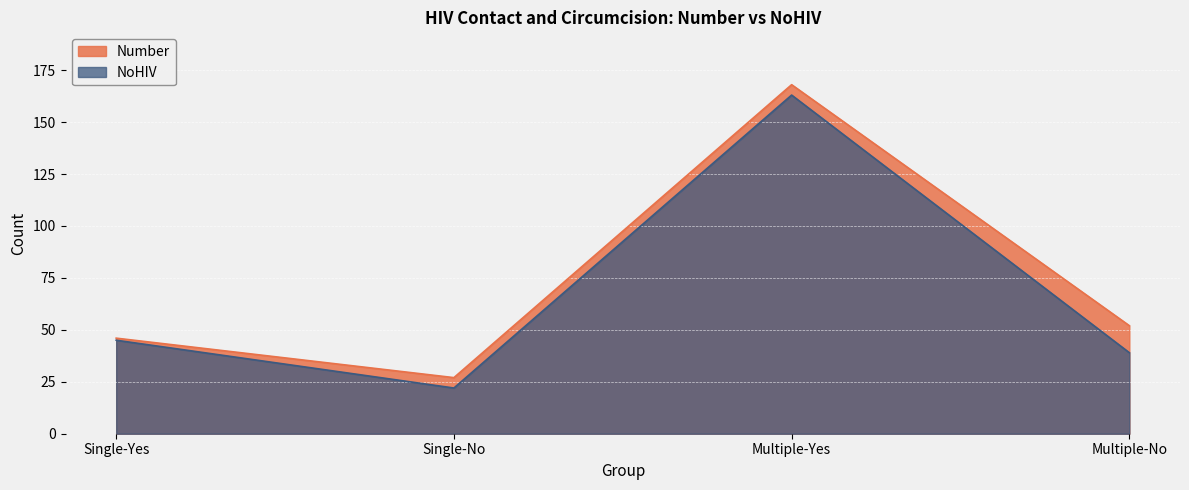

What position from the left is Single-No?

2